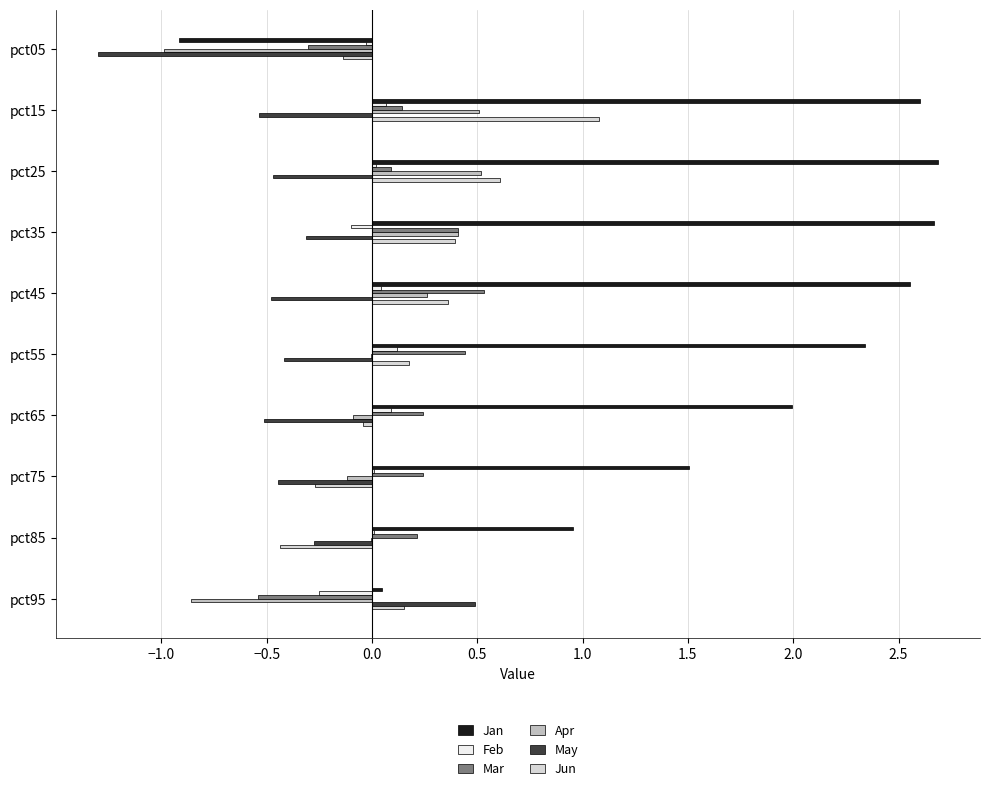

Which series has the largest total across all categories?

Jan